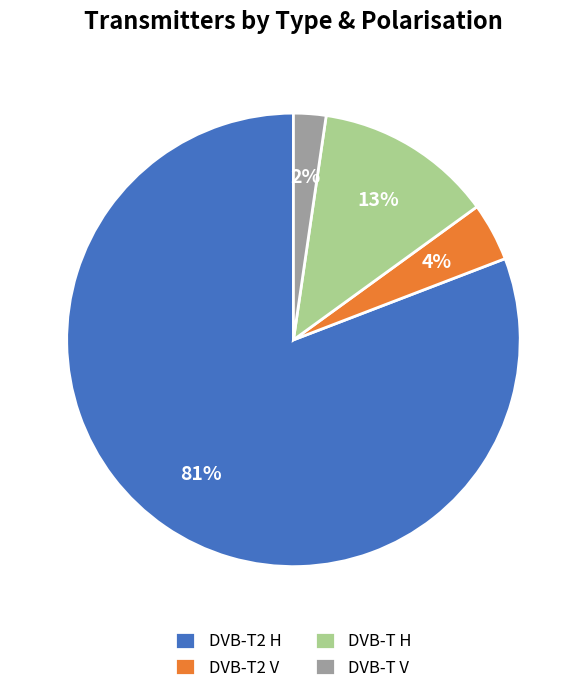

To the nearest percent, what is the difference between the DVB-T2 V and DVB-T V slice percentages?

2%